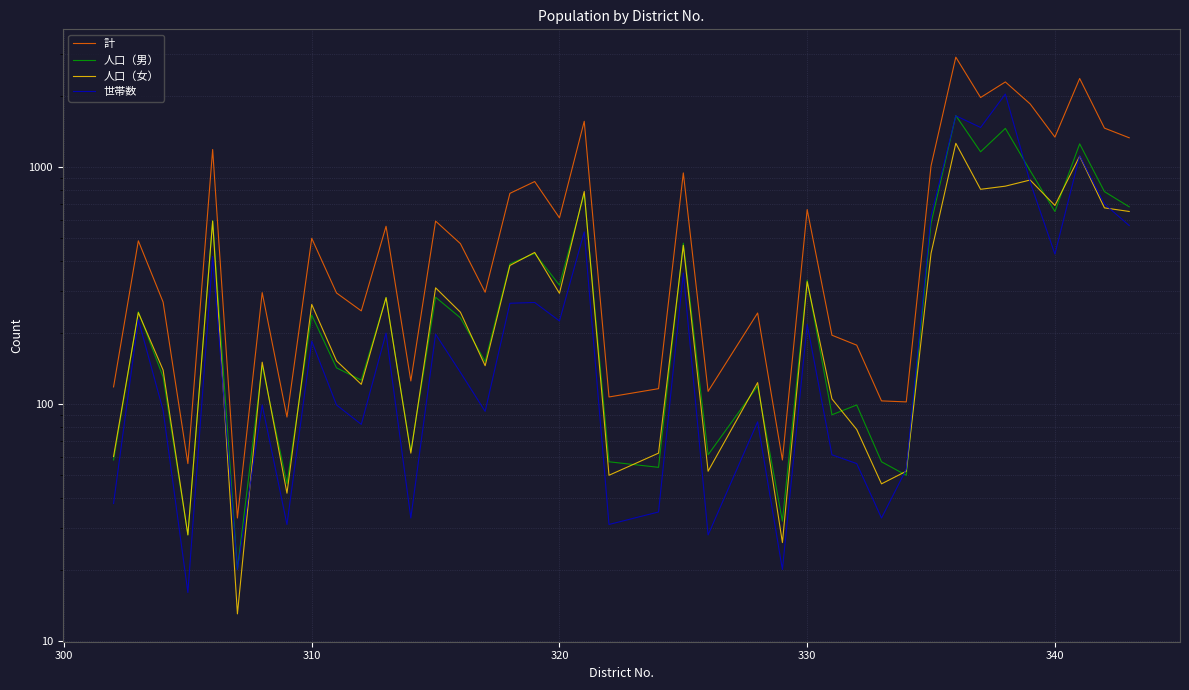

Is it true that 人口（女） equals 542 at 37?

False